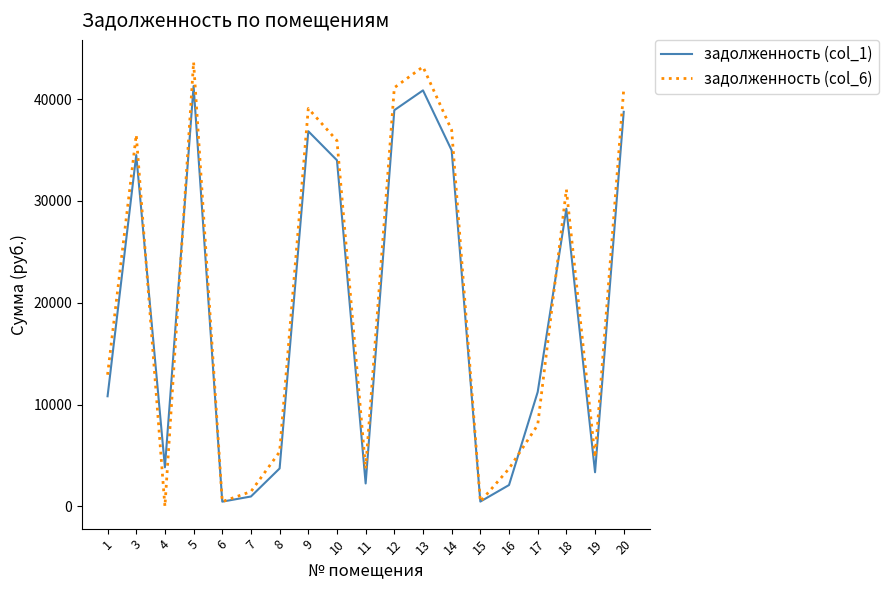

What is the difference between the задолженность (col_1) values at 7 and 8?

2753.5